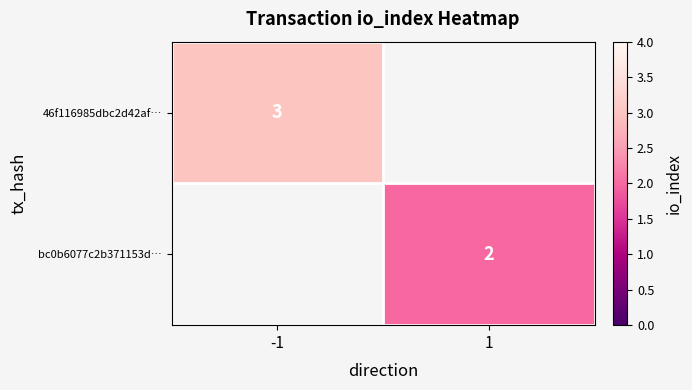

The value of 46f116985dbc2d42af… at -1 is 3. True or false?

True